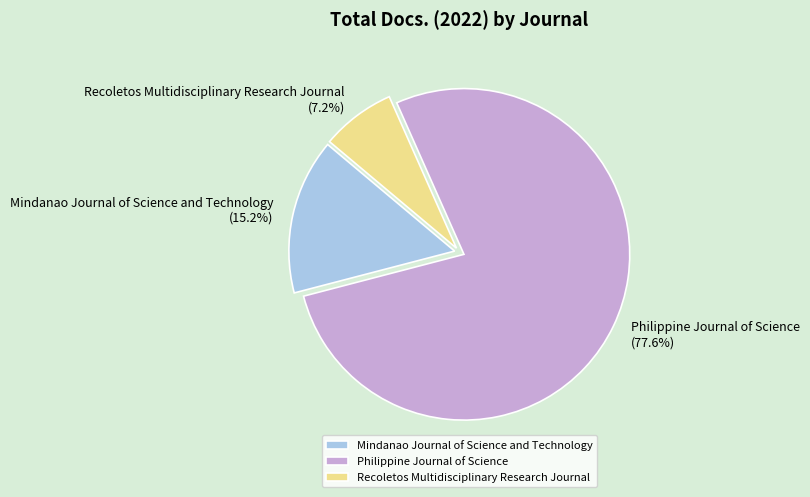

To the nearest percent, what is the difference between the Mindanao Journal of Science and Technology and Recoletos Multidisciplinary Research Journal slice percentages?

8%